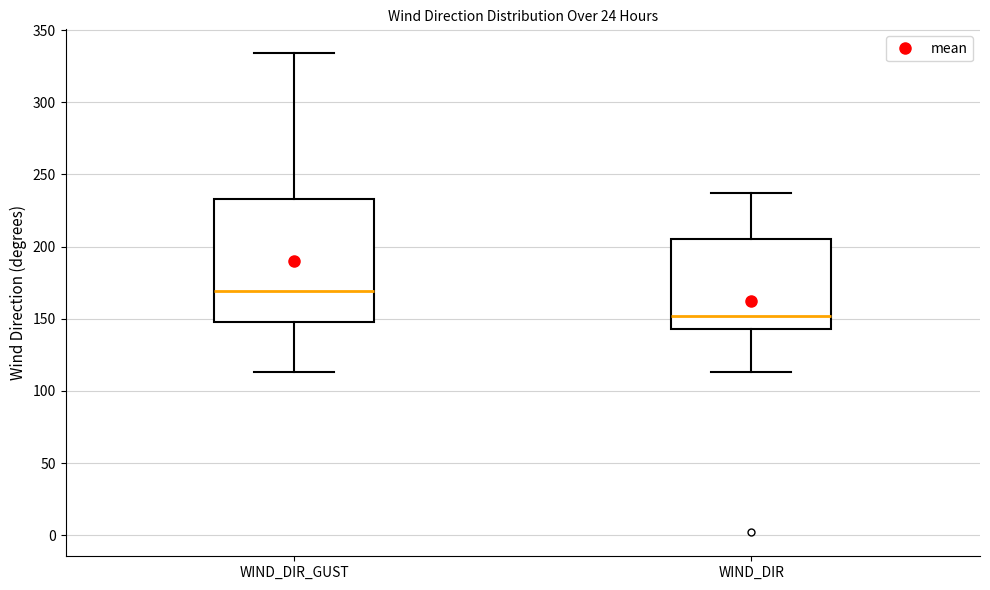

Reading left to right, read every box against the y-axis: the position of its median line, the range the box covers, and the ends of its whiskers. The values are not printed on the chart, so give them approximately, as read against the axis.

WIND_DIR_GUST: median 170, box 150 to 235, whiskers 115 to 335
WIND_DIR: median 150, box 145 to 205, whiskers 115 to 235